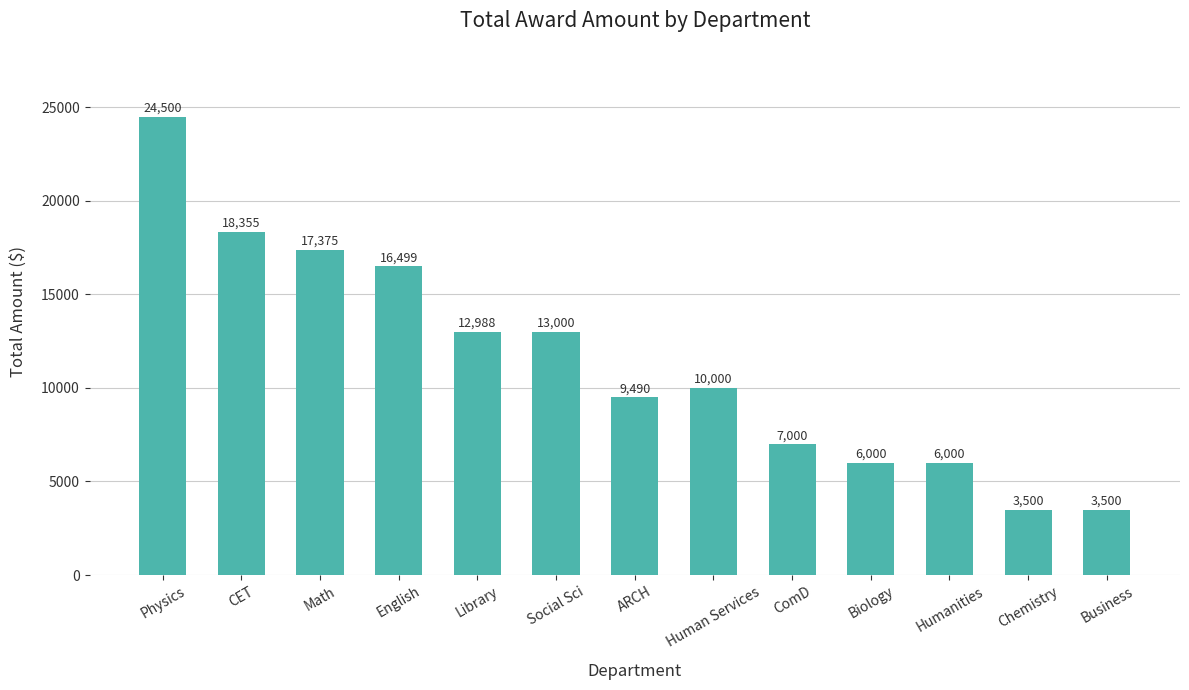

What is the maximum value shown in the chart?

24500.0